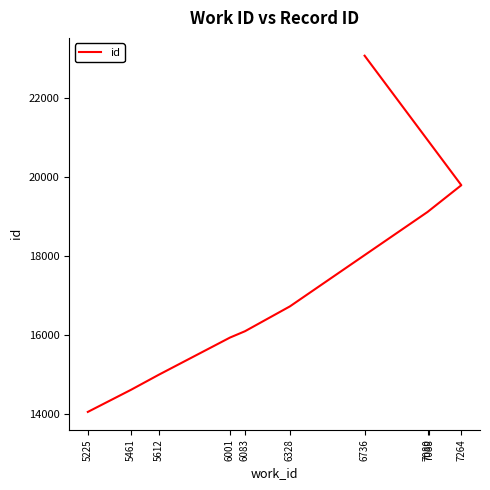

List the labels in order of value, smallest first.

5225, 5461, 5612, 6001, 6083, 6328, 7080, 7088, 7264, 6736